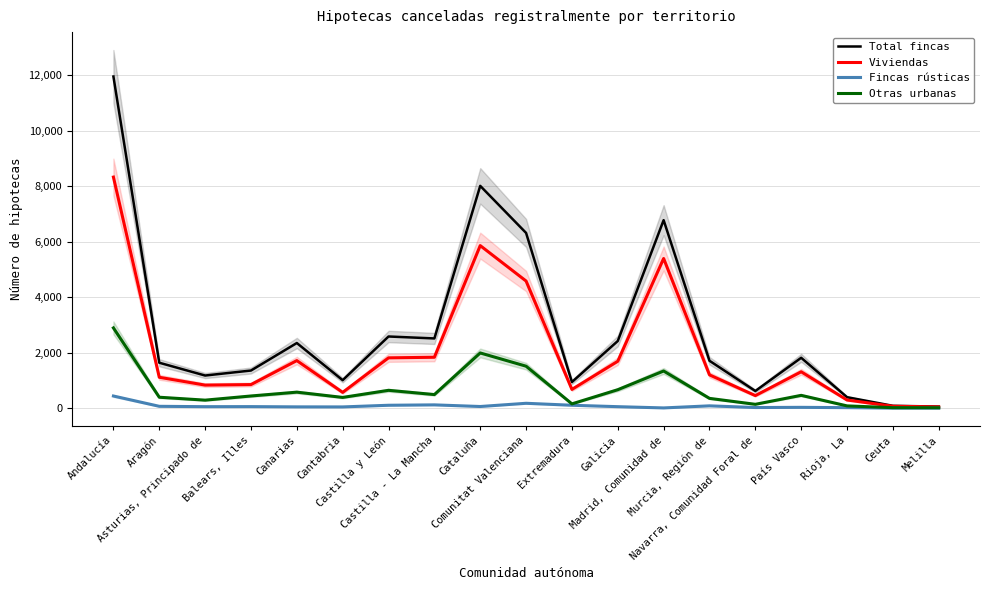

At which category is the sum across all series the highest?

Andalucía